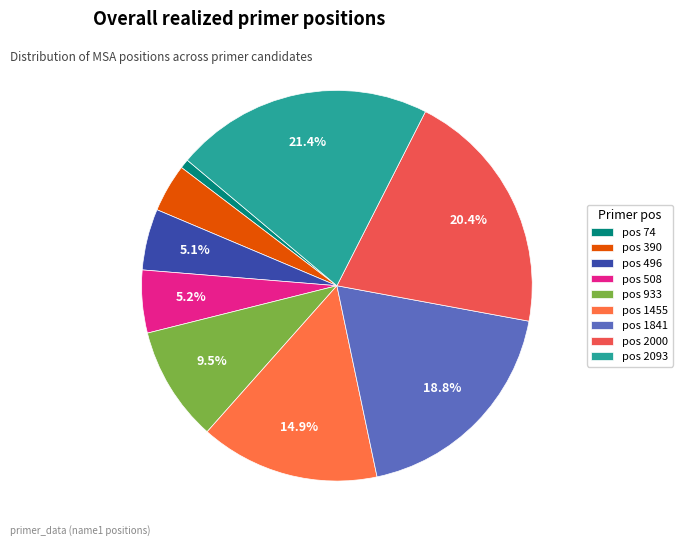

Is there a majority slice in this chart?

No